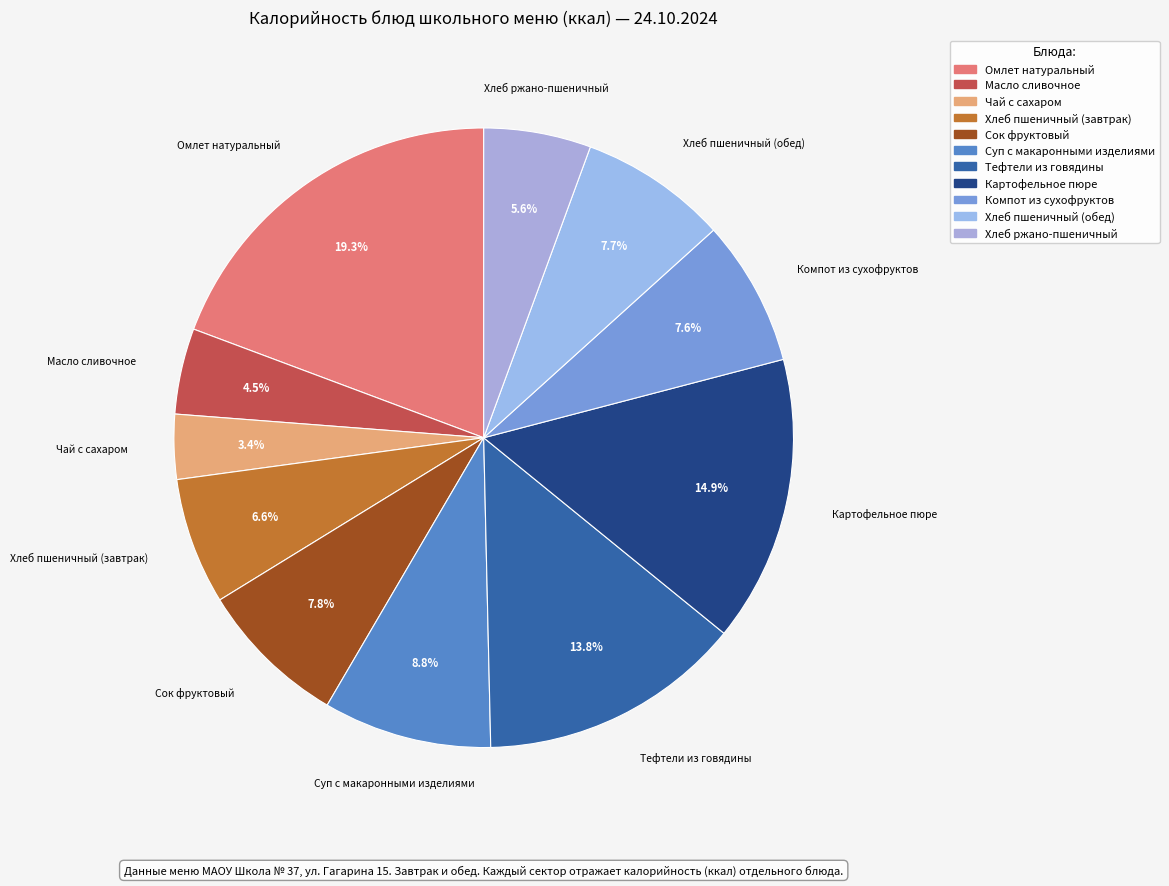

To the nearest percent, what is the difference between the largest and smallest slice percentages?

16%